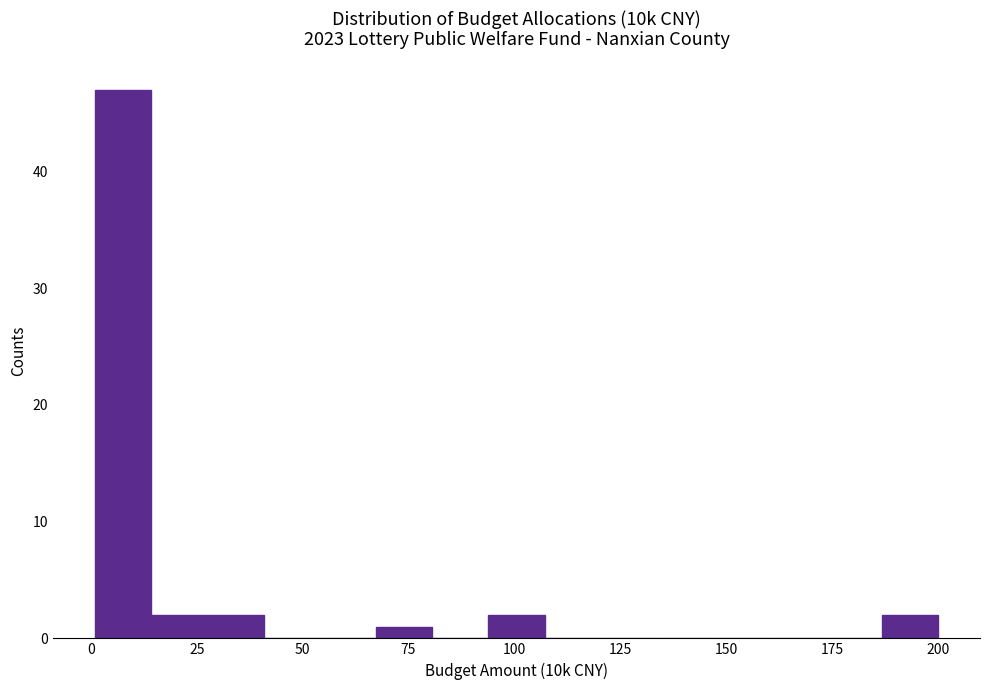

Read against the x-axis, roughly where is the centre of the tallest bar?

10